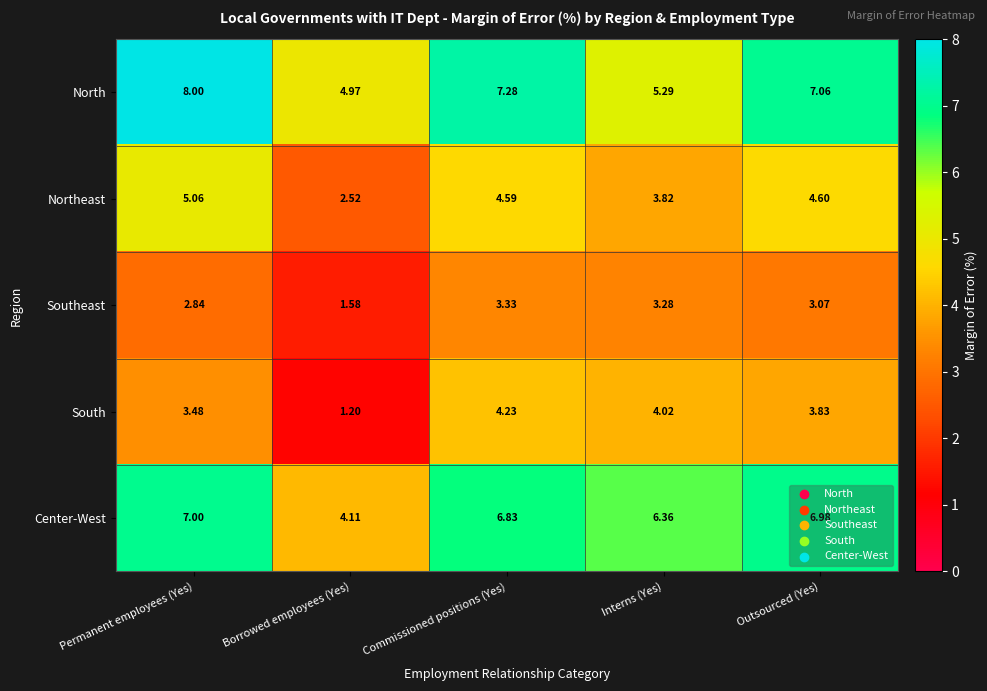

Which series changed the most between Commissioned positions (Yes) and Outsourced (Yes)?

South